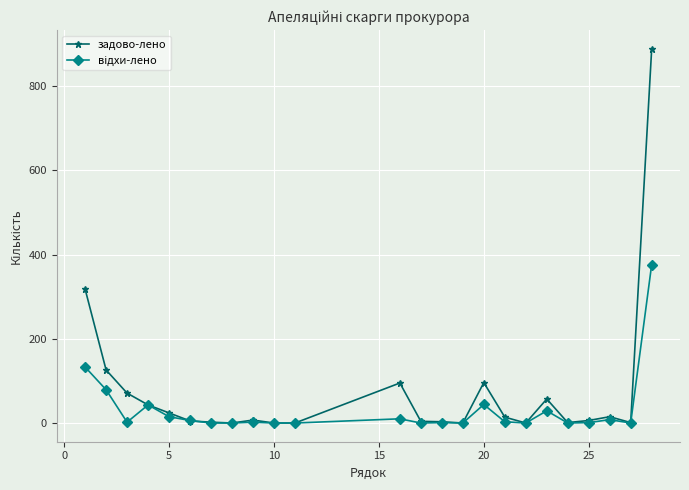

Which series has the largest total across all categories?

задово-лено